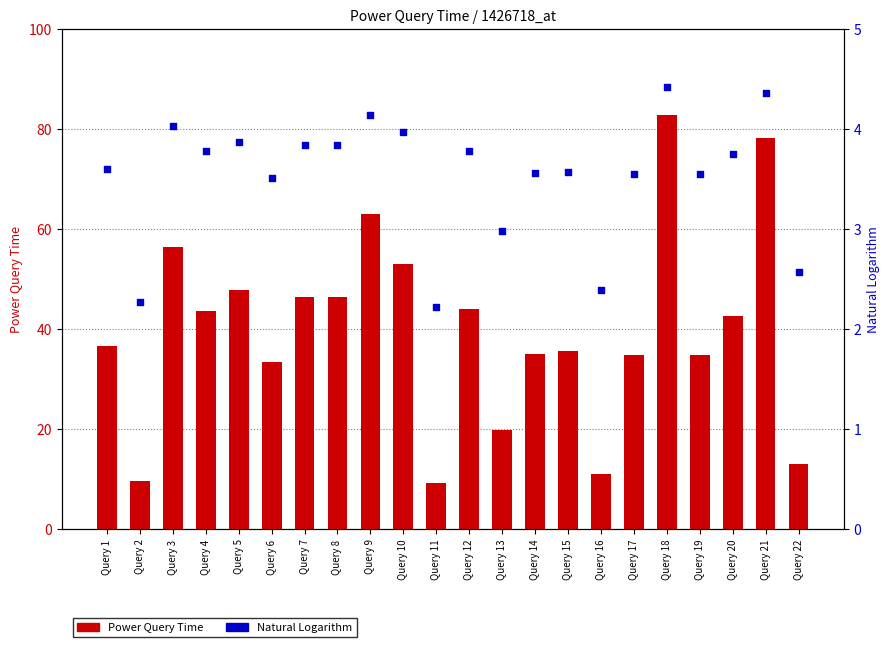

At how many categories does at least one series exceed 19?

18